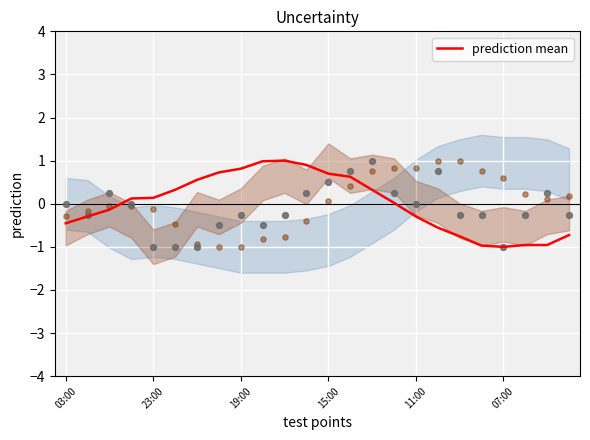

True or false: prediction mean has a value of -0.3 at 11:00.

True